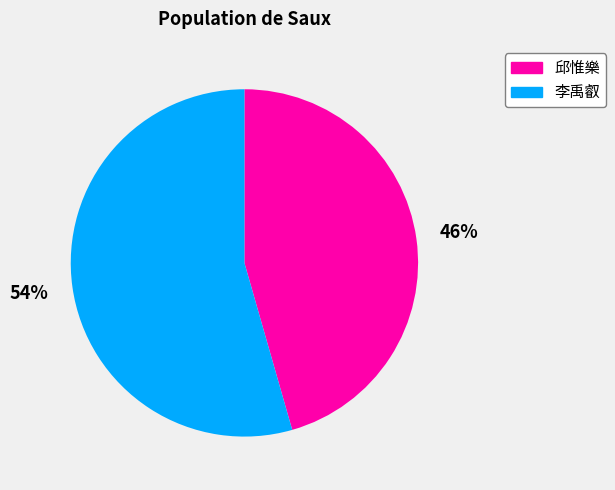

How many slices are in this pie chart?

2